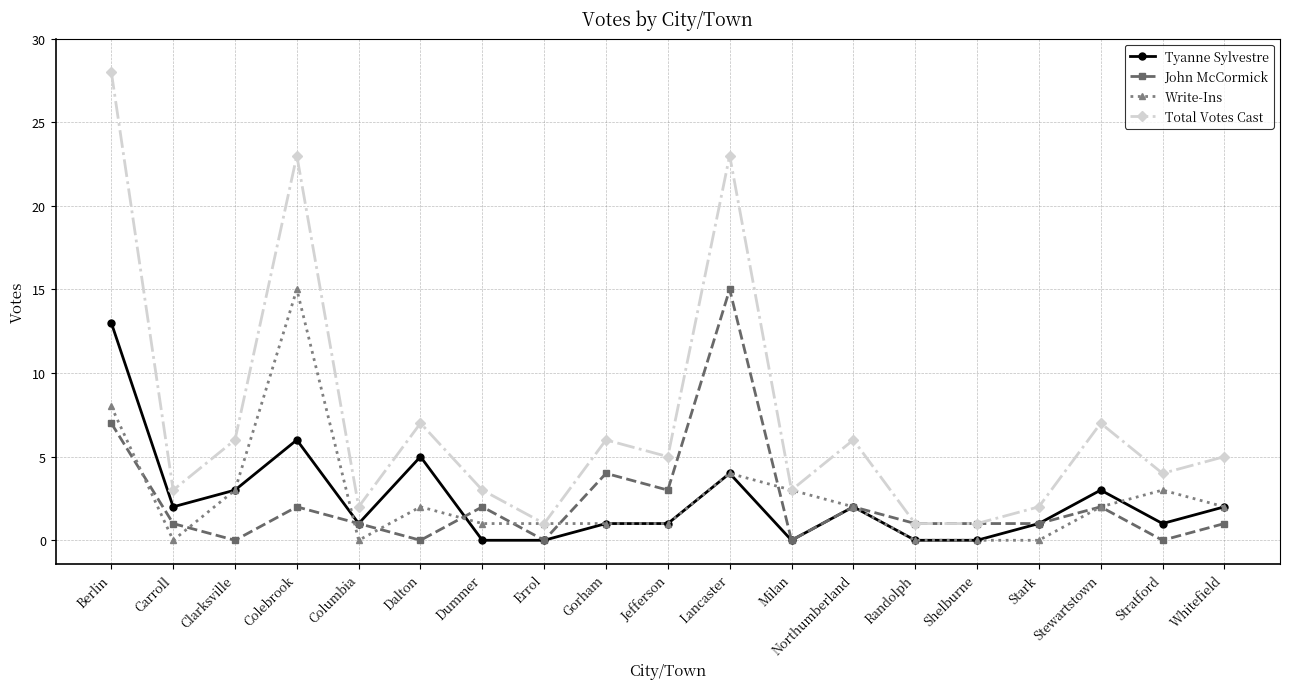

Reading left to right, transcribe all the data shown in this chart.

Tyanne Sylvestre: Berlin=13	Carroll=2	Clarksville=3	Colebrook=6	Columbia=1	Dalton=5	Dummer=0	Errol=0	Gorham=1	Jefferson=1	Lancaster=4	Milan=0	Northumberland=2	Randolph=0	Shelburne=0	Stark=1	Stewartstown=3	Stratford=1	Whitefield=2
John McCormick: Berlin=7	Carroll=1	Clarksville=0	Colebrook=2	Columbia=1	Dalton=0	Dummer=2	Errol=0	Gorham=4	Jefferson=3	Lancaster=15	Milan=0	Northumberland=2	Randolph=1	Shelburne=1	Stark=1	Stewartstown=2	Stratford=0	Whitefield=1
Write-Ins: Berlin=8	Carroll=0	Clarksville=3	Colebrook=15	Columbia=0	Dalton=2	Dummer=1	Errol=1	Gorham=1	Jefferson=1	Lancaster=4	Milan=3	Northumberland=2	Randolph=0	Shelburne=0	Stark=0	Stewartstown=2	Stratford=3	Whitefield=2
Total Votes Cast: Berlin=28	Carroll=3	Clarksville=6	Colebrook=23	Columbia=2	Dalton=7	Dummer=3	Errol=1	Gorham=6	Jefferson=5	Lancaster=23	Milan=3	Northumberland=6	Randolph=1	Shelburne=1	Stark=2	Stewartstown=7	Stratford=4	Whitefield=5